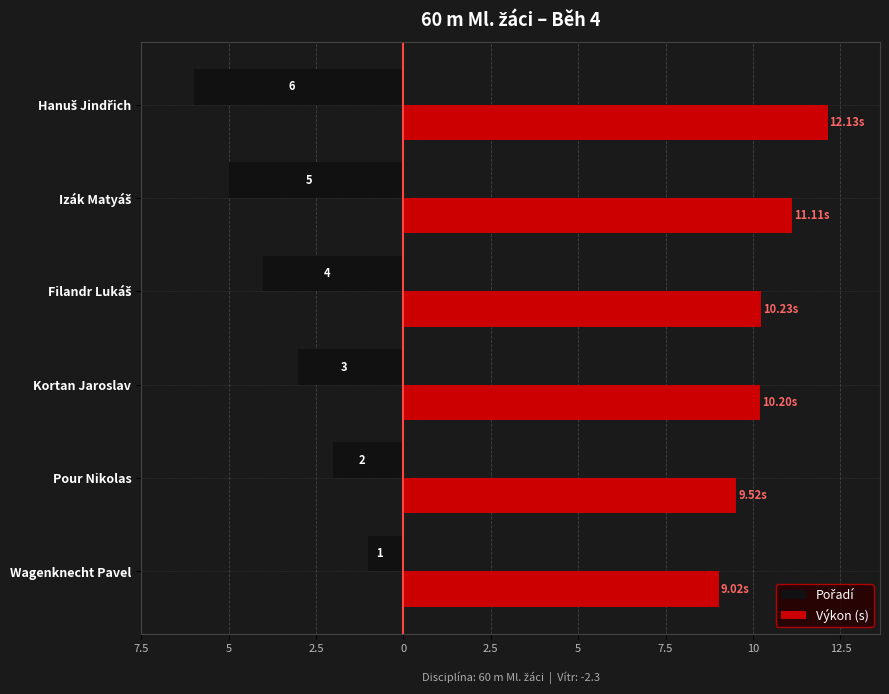

How many groups of bars are there?

6